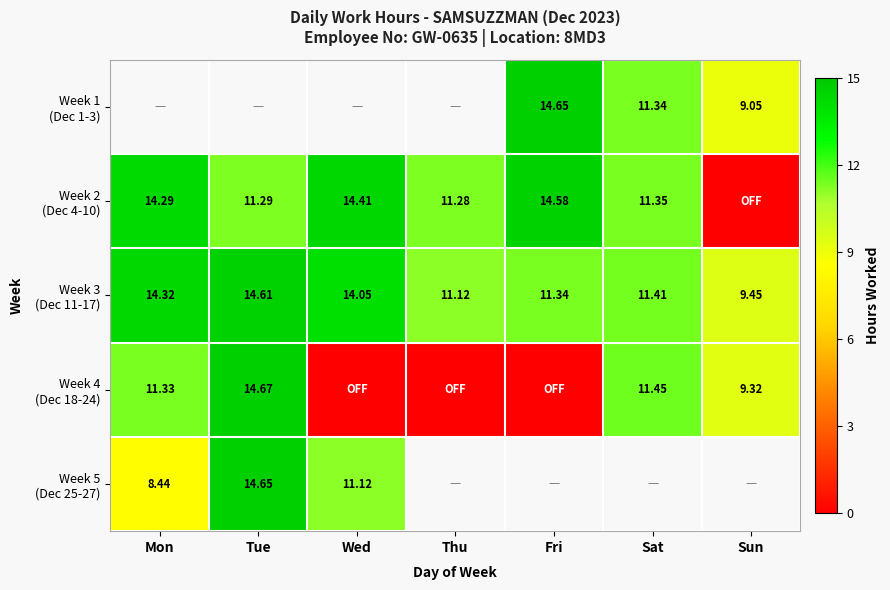

Which series has the widest spread of values?

Week 4 (Dec 18-24)